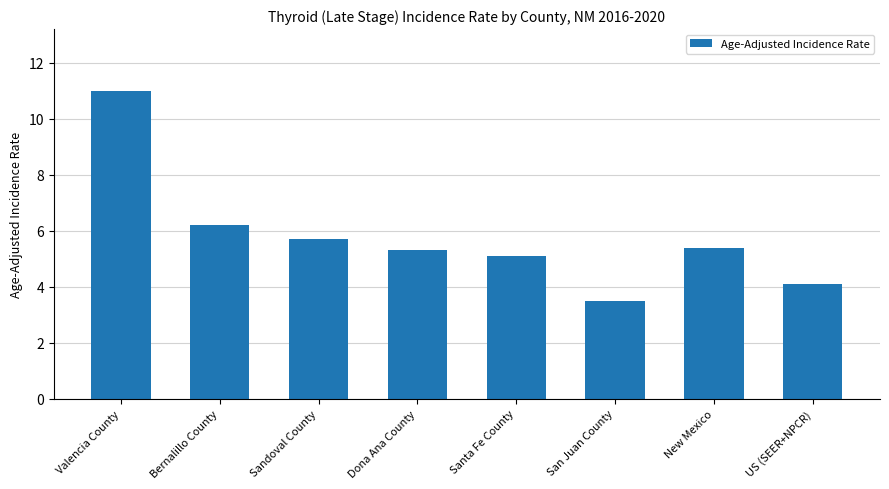

What is the approximate value at US (SEER+NPCR)?

4.1